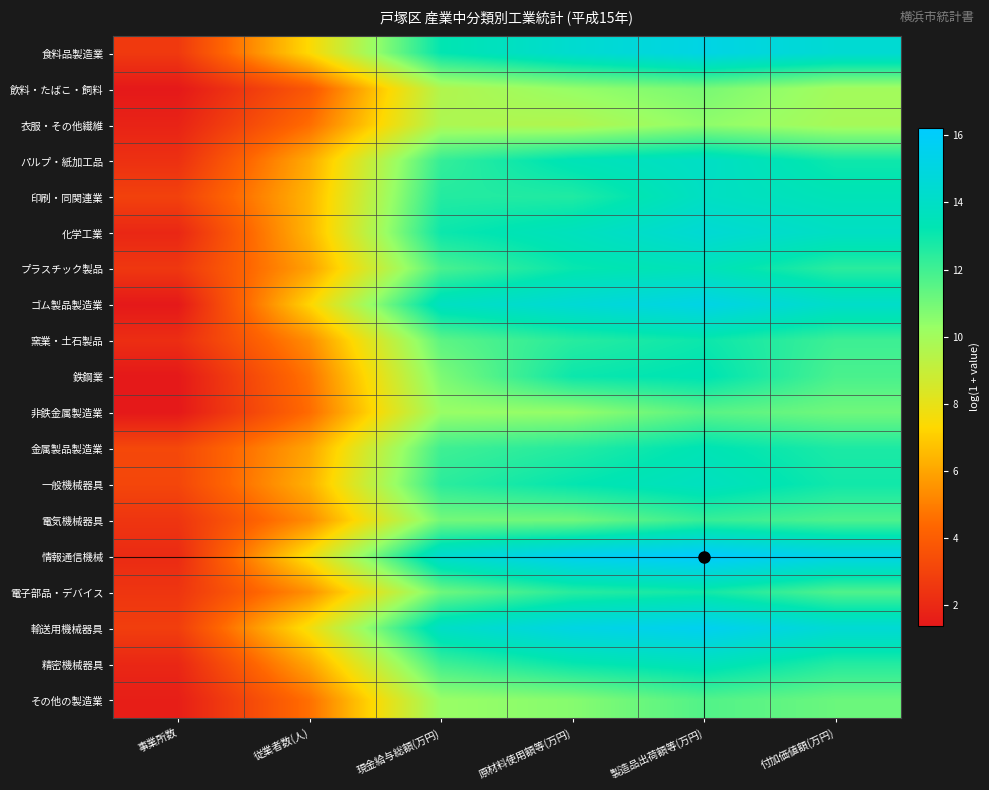

At 原材料使用額等(万円), list the series in order from largest to smallest.

情報通信機械, 輸送用機械器具, ゴム製品製造業, 食料品製造業, 化学工業, パルプ・紙加工品, 一般機械器具, 精密機械器具, プラスチック製品, 鉄鋼業, 印刷・同関連業, 金属製品製造業, 窯業・土石製品, 電子部品・デバイス, 電気機械器具, その他の製造業, 非鉄金属製造業, 飲料・たばこ・飼料, 衣服・その他繊維